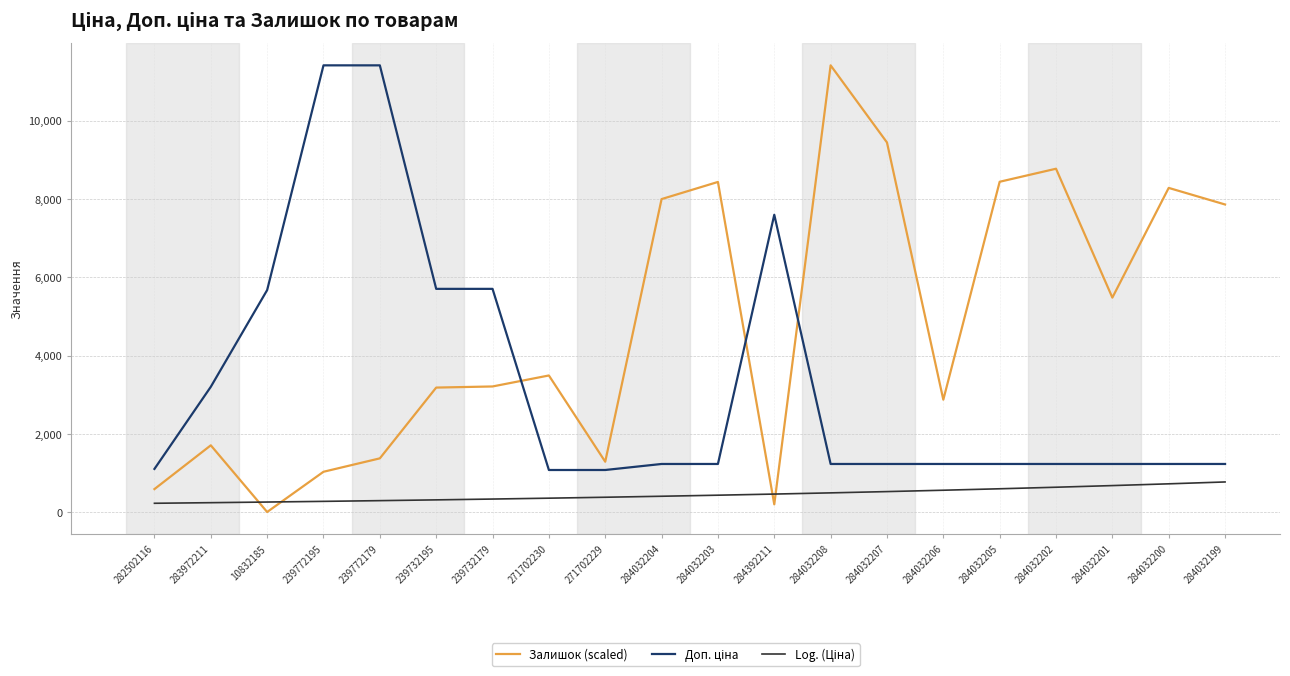

The value of Залишок (scaled) at 284032206 is 2876.3. True or false?

True